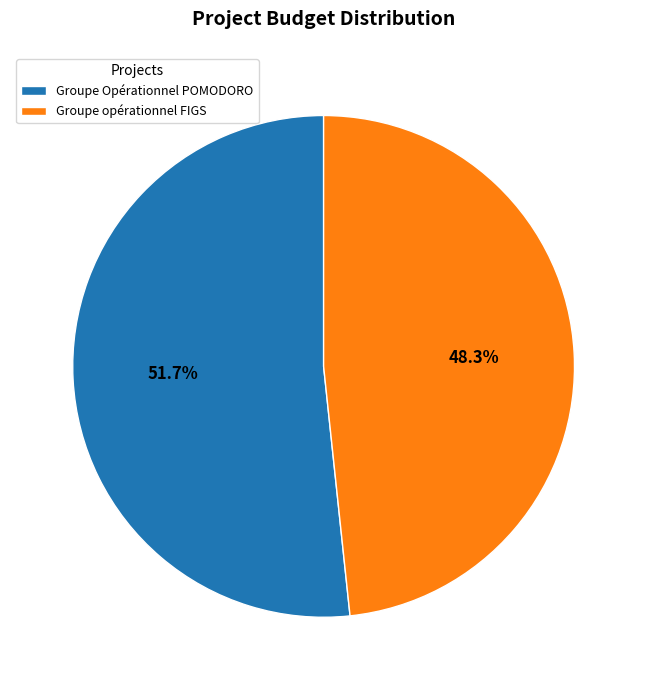

Is there a majority slice in this chart?

Yes